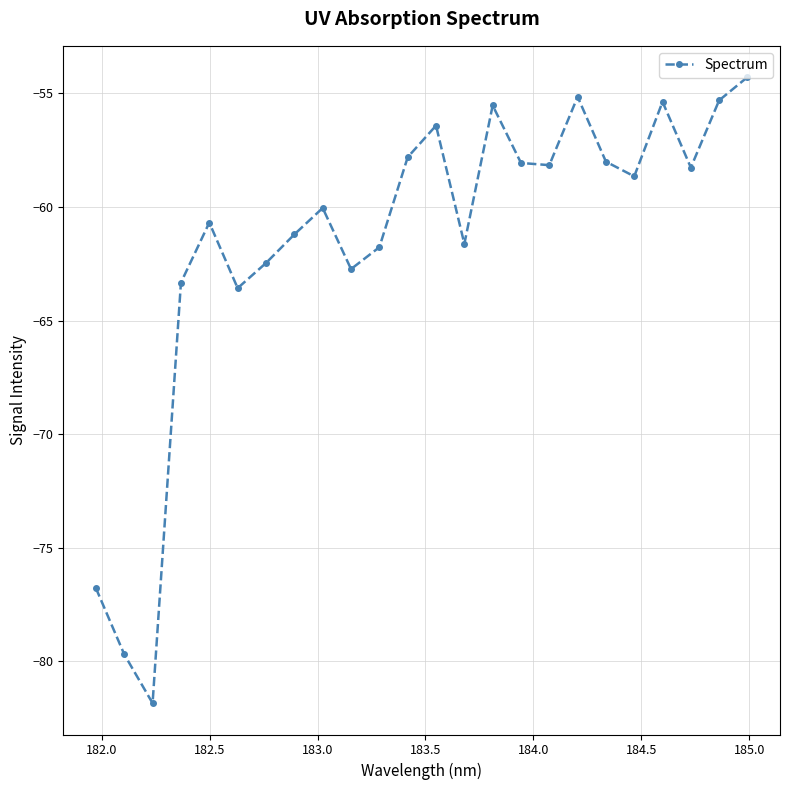

How many series are shown in this chart?

1